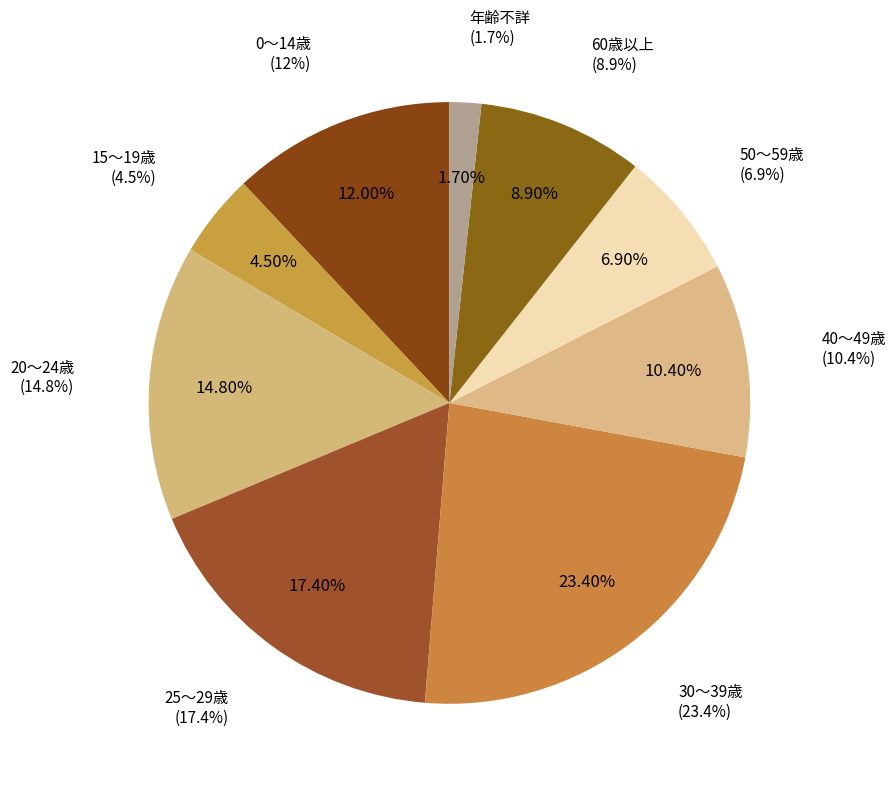

To the nearest percent, what percentage of the pie is 15～19歳?

4%